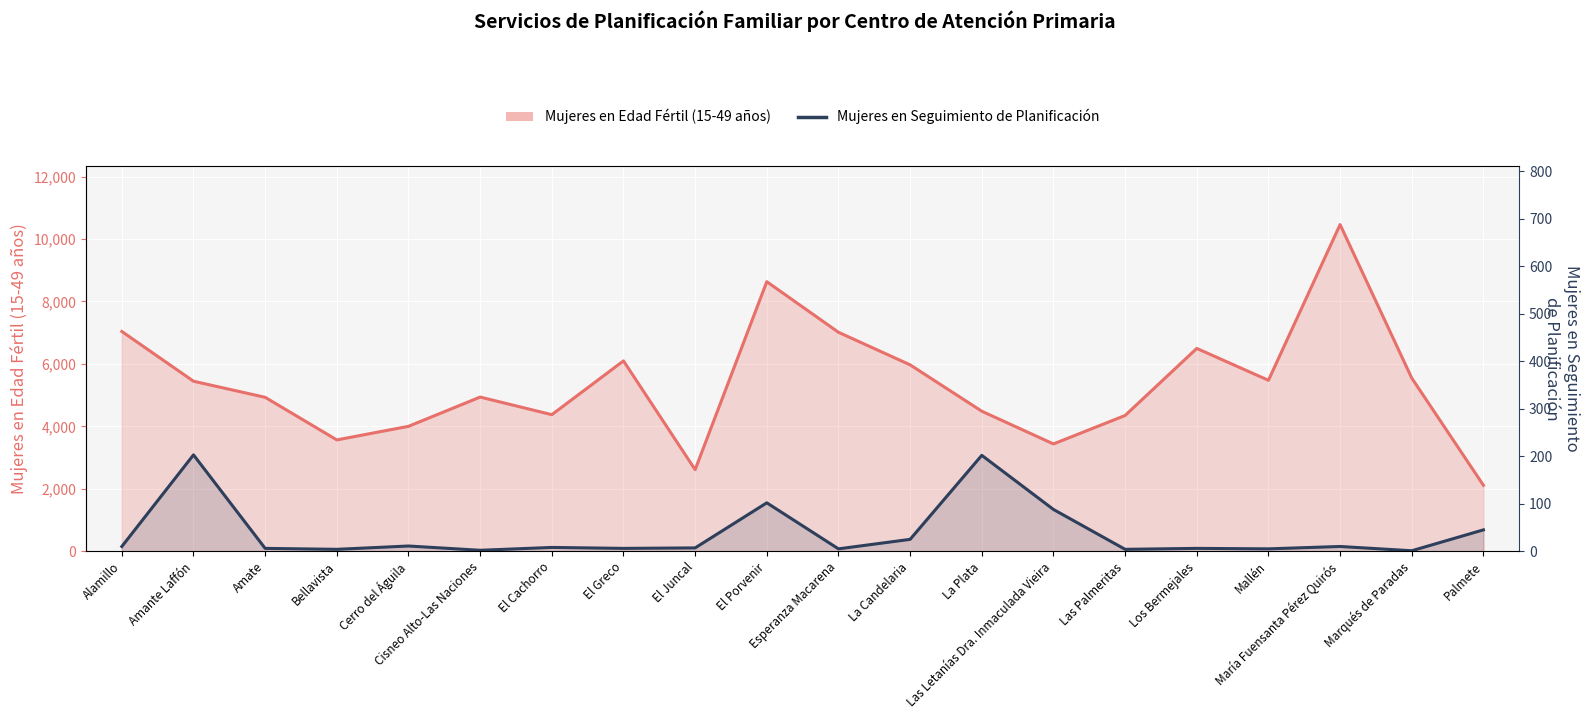

What is the total value across all series at Marqués de Paradas?

5546